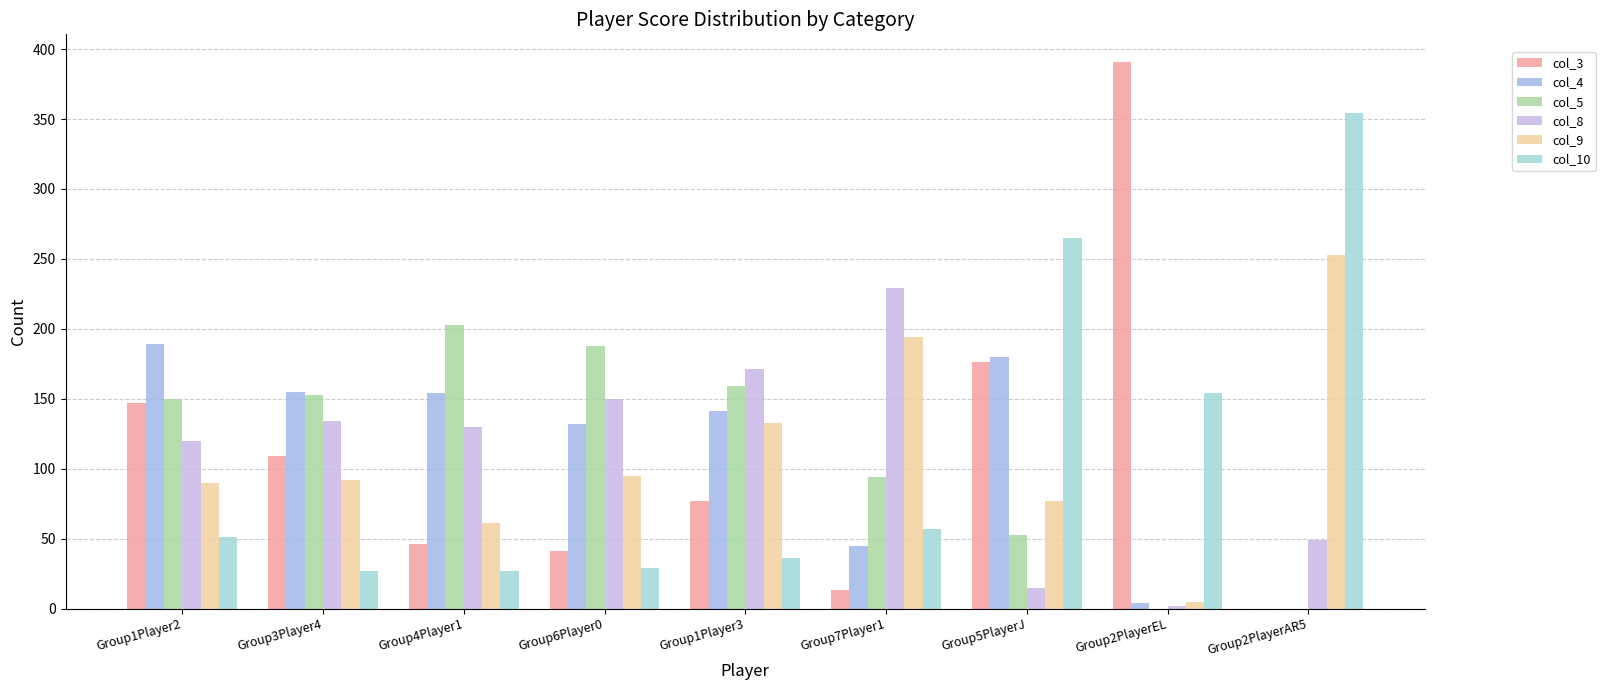

List the labels in order of col_9 value, largest first.

Group2PlayerAR5, Group7Player1, Group1Player3, Group6Player0, Group3Player4, Group1Player2, Group5PlayerJ, Group4Player1, Group2PlayerEL